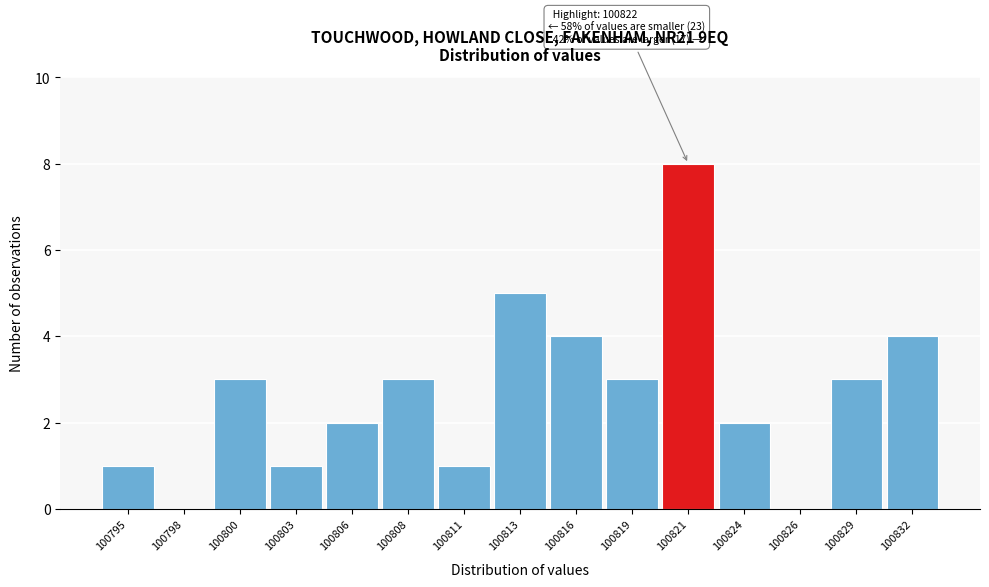

Reading left to right, list all the values displayed in this chart.

100795=1	100798=0	100800=3	100803=1	100806=2	100808=3	100811=1	100813=5	100816=4	100819=3	100821=8	100824=2	100826=0	100829=3	100832=4